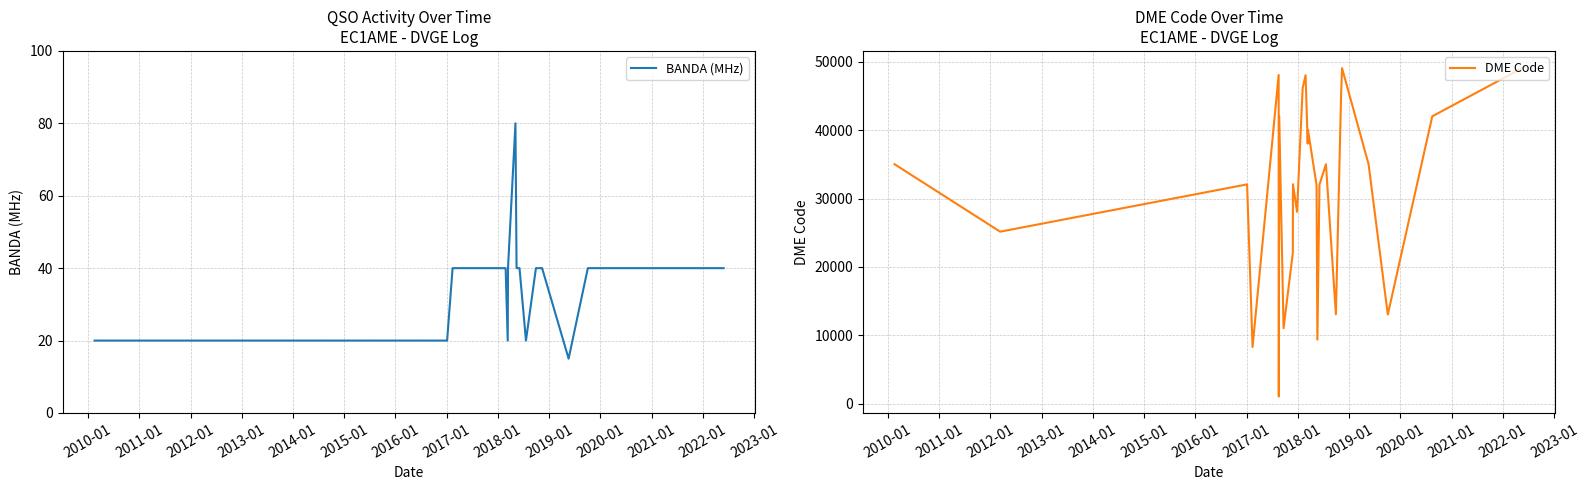

What is the smallest value displayed?

15